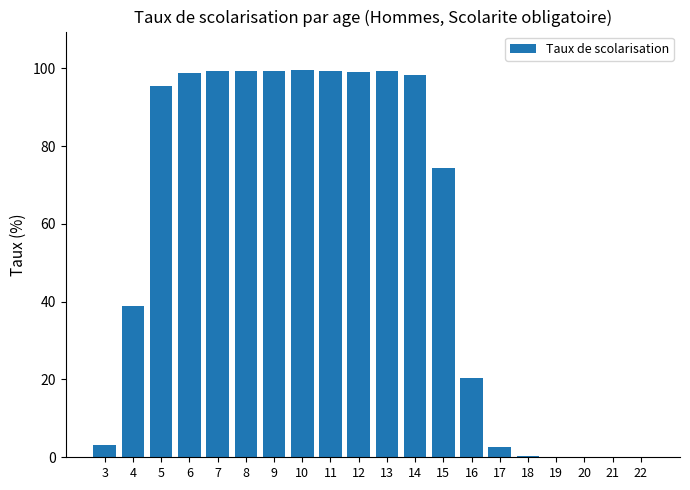

How many values exceed 95?

10